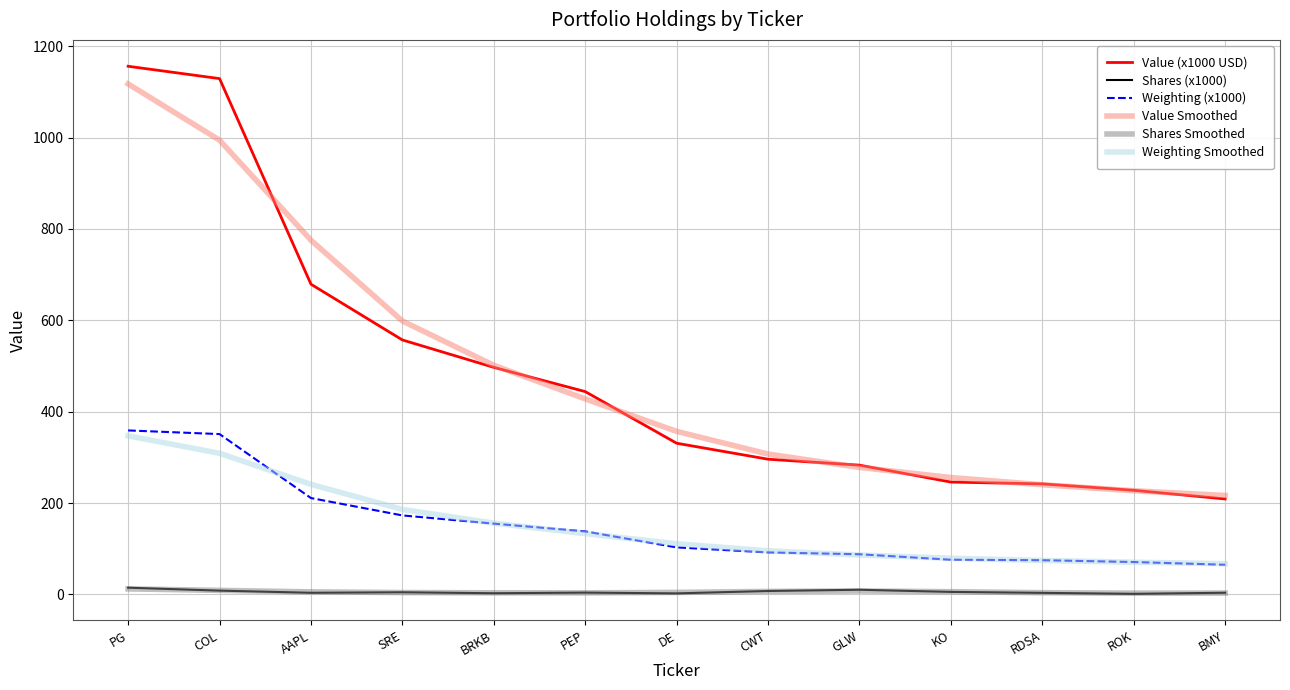

At which category does the chart reach its peak across all series?

PG